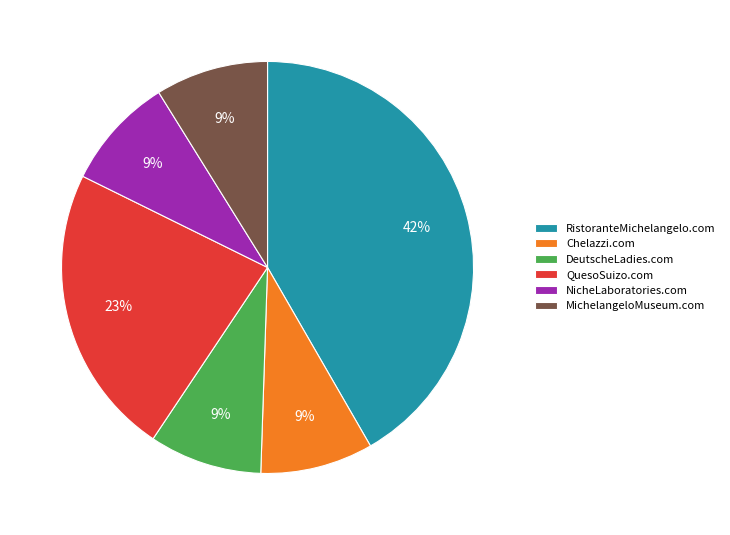

To the nearest percent, what portion does QuesoSuizo.com represent?

23%